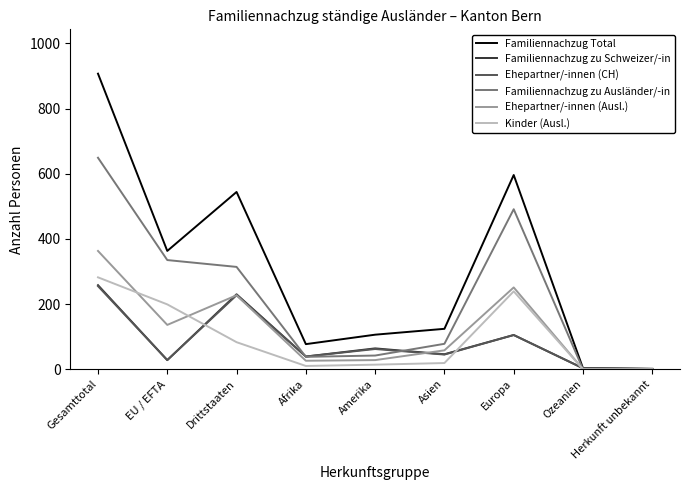

The Familiennachzug zu Schweizer/-in series shows 39 at Afrika. True or false?

True